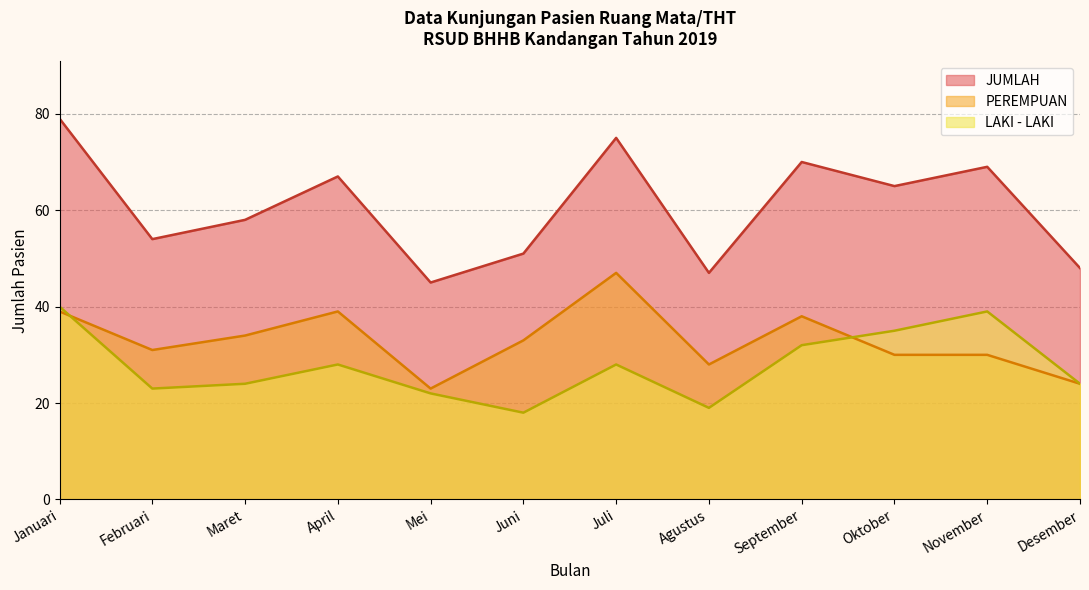

Which series has the widest spread of values?

JUMLAH